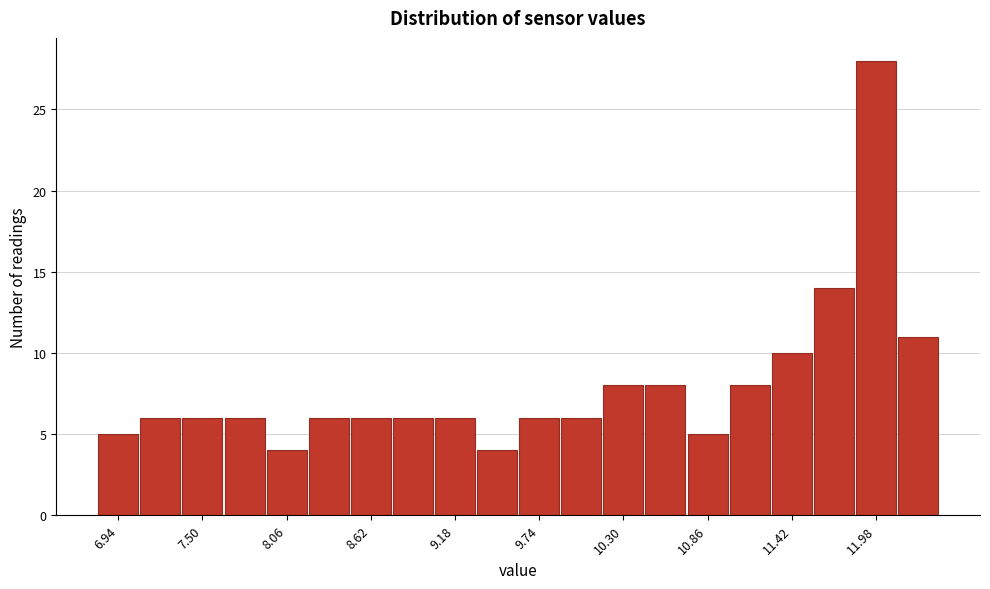

Around what value on the x-axis is the tallest bar? Give the approximate position of its centre, as read against the axis.

12.0